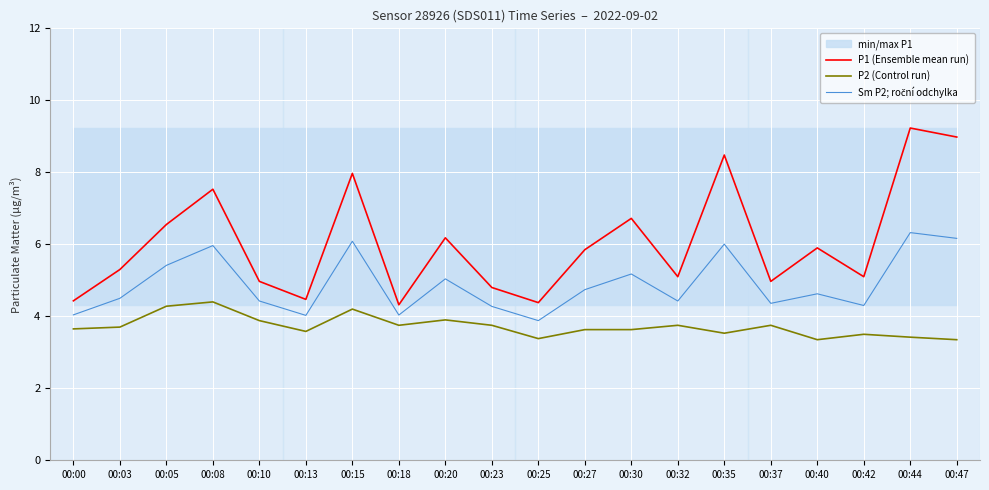

What is the sum of the P2 (Control run) values at 00:18 and 00:20?

7.7